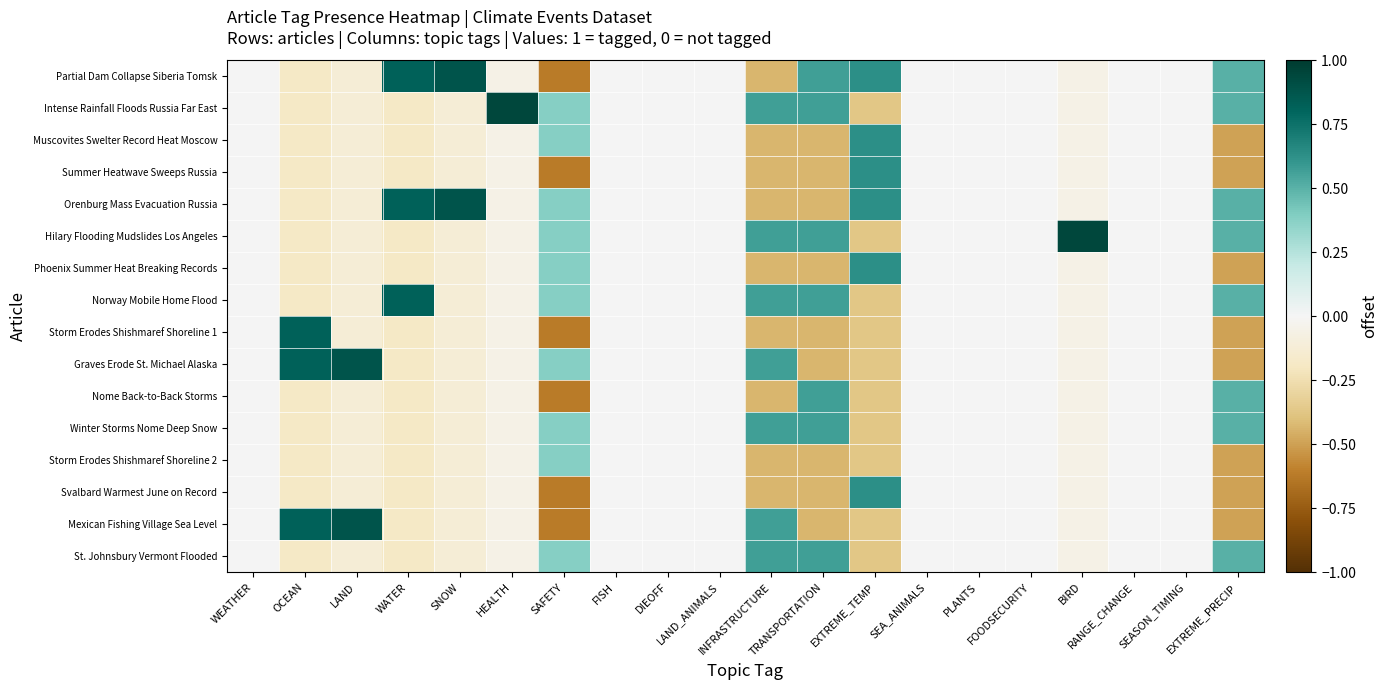

List the series in order of their peak value, highest first.

Intense Rainfall Floods Russia Far East, Hilary Flooding Mudslides Los Angeles, Partial Dam Collapse Siberia Tomsk, Orenburg Mass Evacuation Russia, Graves Erode St. Michael Alaska, Mexican Fishing Village Sea Level, Norway Mobile Home Flood, Storm Erodes Shishmaref Shoreline 1, Muscovites Swelter Record Heat Moscow, Summer Heatwave Sweeps Russia, Phoenix Summer Heat Breaking Records, Svalbard Warmest June on Record, Nome Back-to-Back Storms, Winter Storms Nome Deep Snow, St. Johnsbury Vermont Flooded, Storm Erodes Shishmaref Shoreline 2